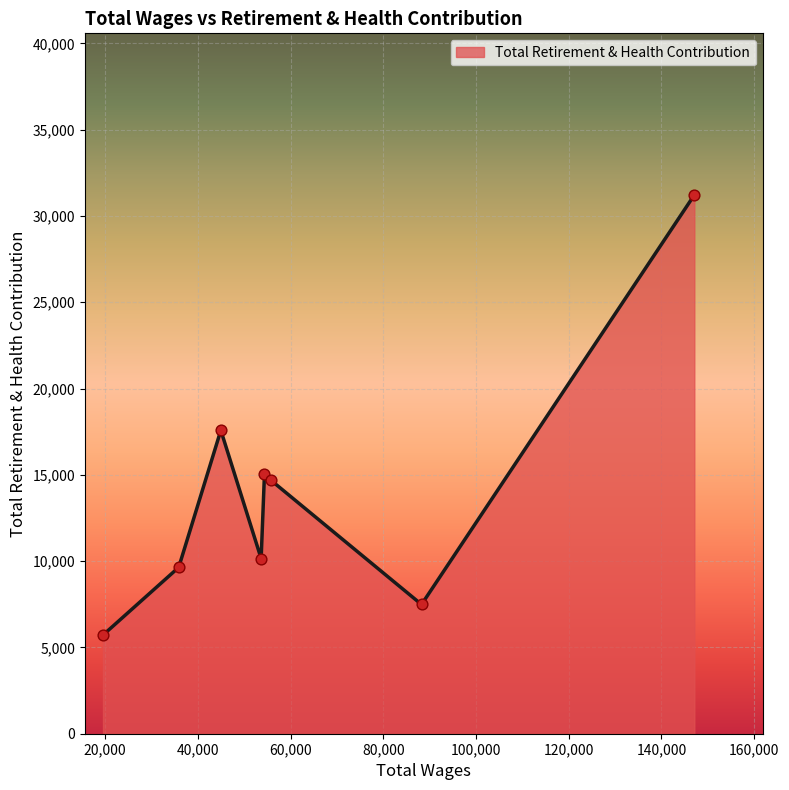

True or false: the data has more than 1 interior local peaks.

True